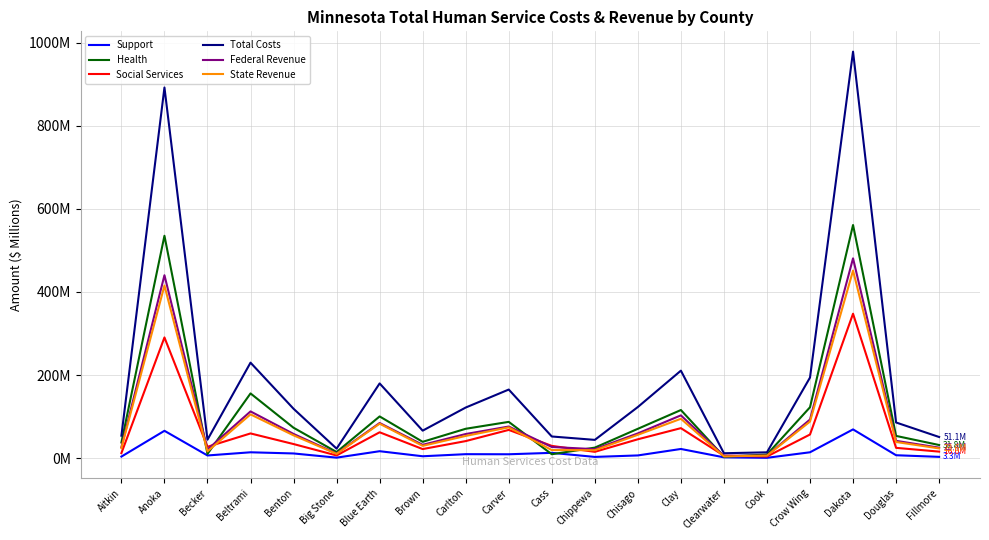

Is this an area chart (filled region under the line)?

No